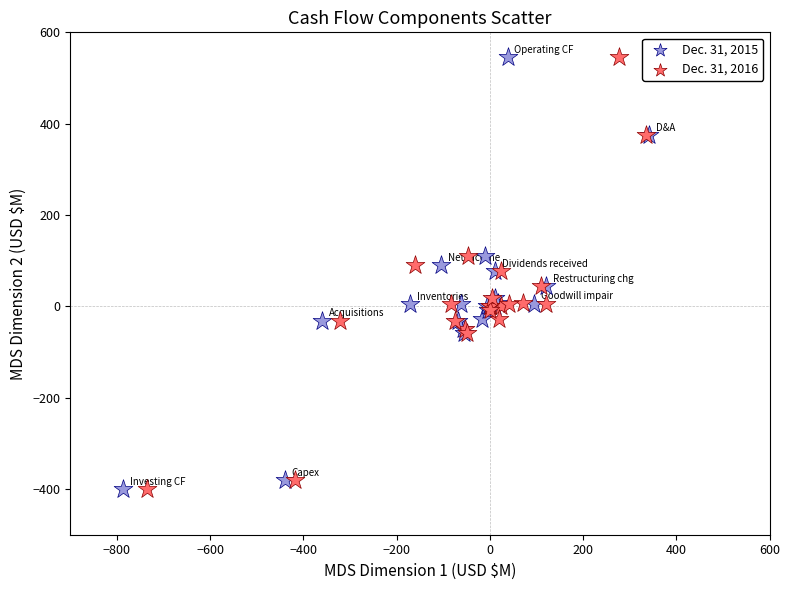

What are all the series names shown in the legend?

Dec. 31, 2015, Dec. 31, 2016